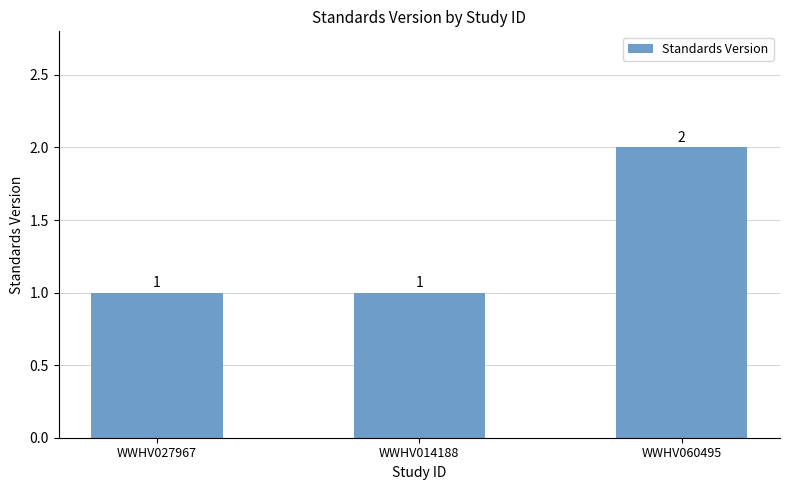

Count the values in the range 1 to 2.

3